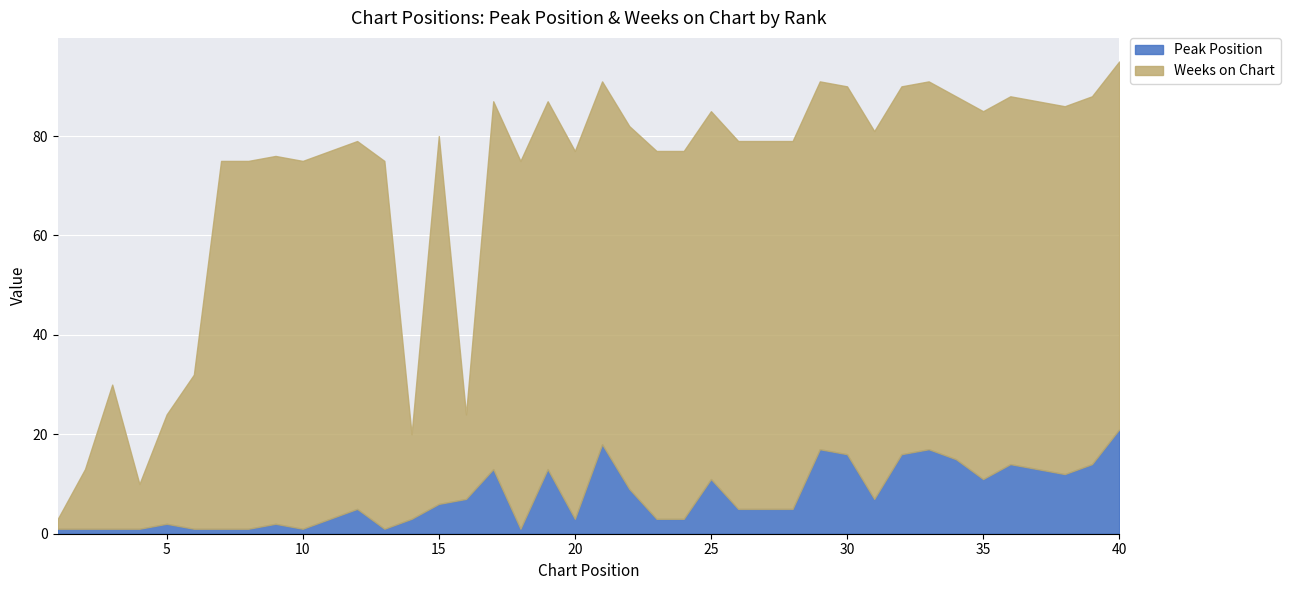

Where is Weeks on Chart nearest to the value 38?

6